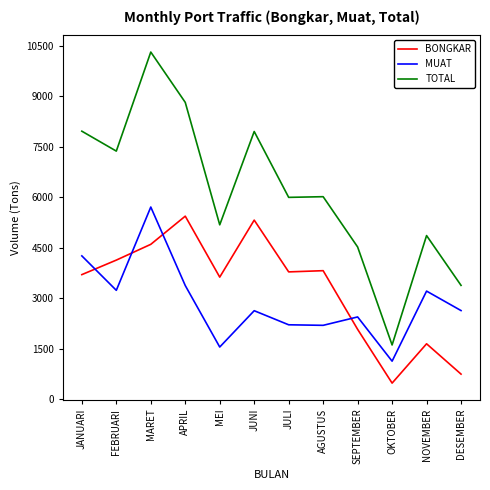

Is the value of BONGKAR at MARET greater than the value of MUAT at NOVEMBER?

Yes